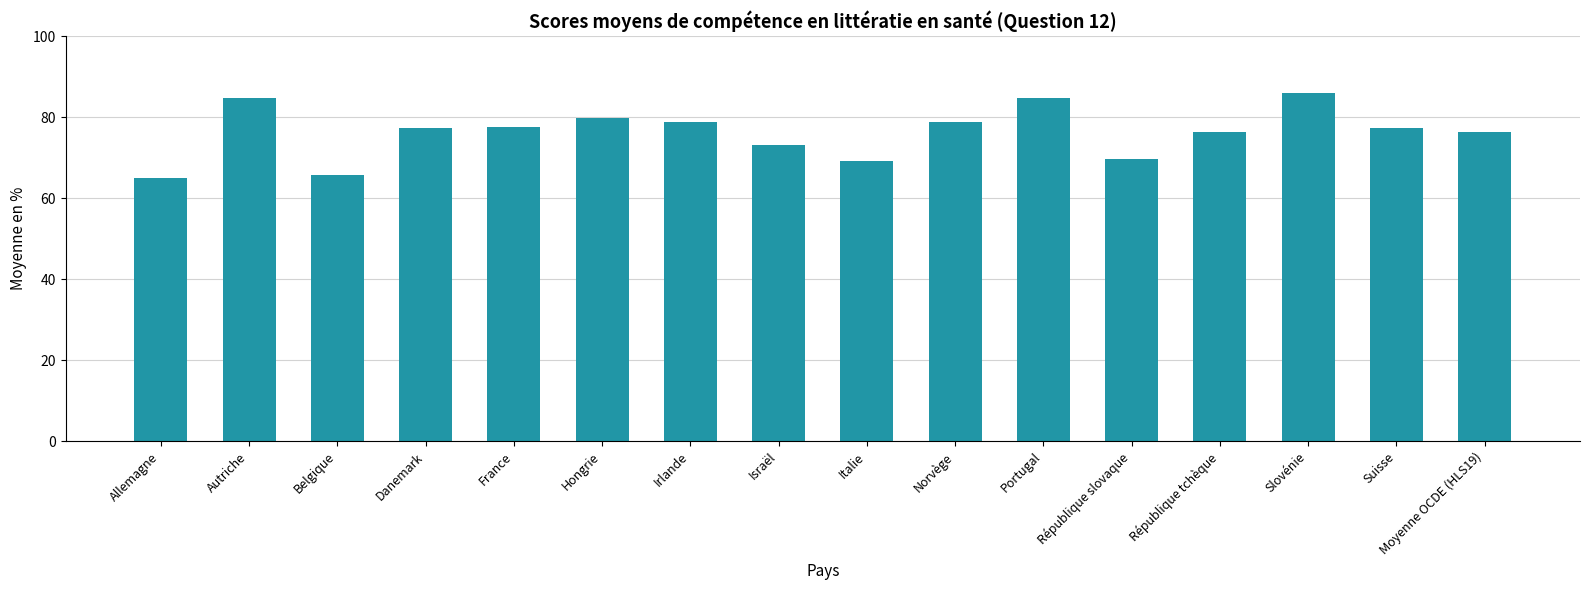

What is the smallest value displayed?

64.9